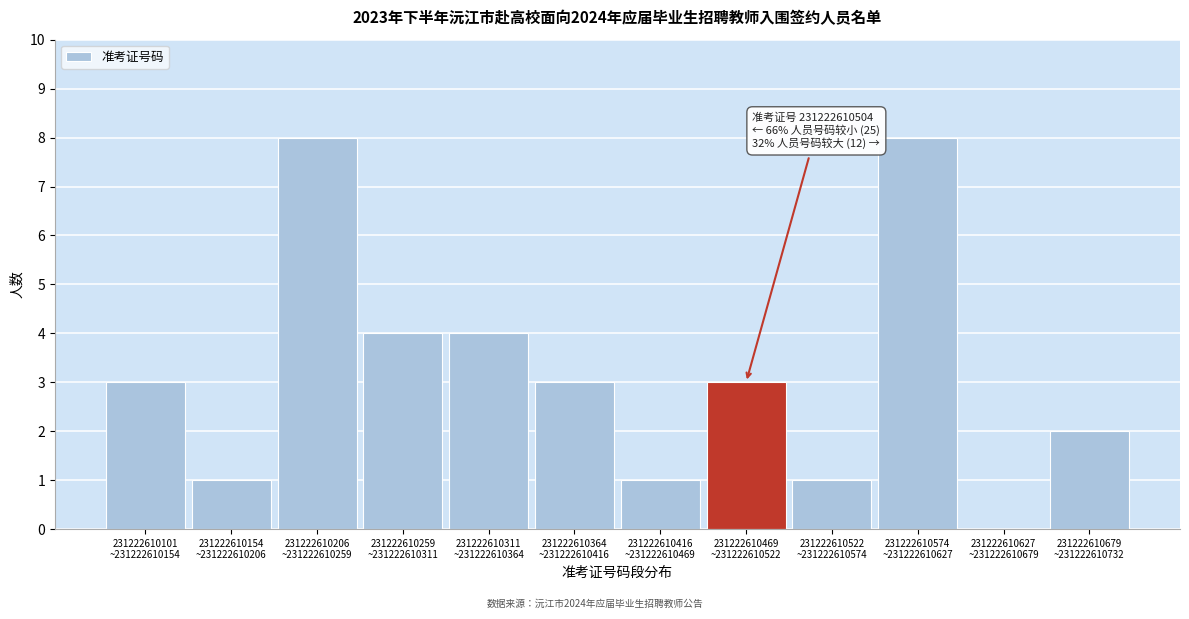

What is the sum of all values?

38